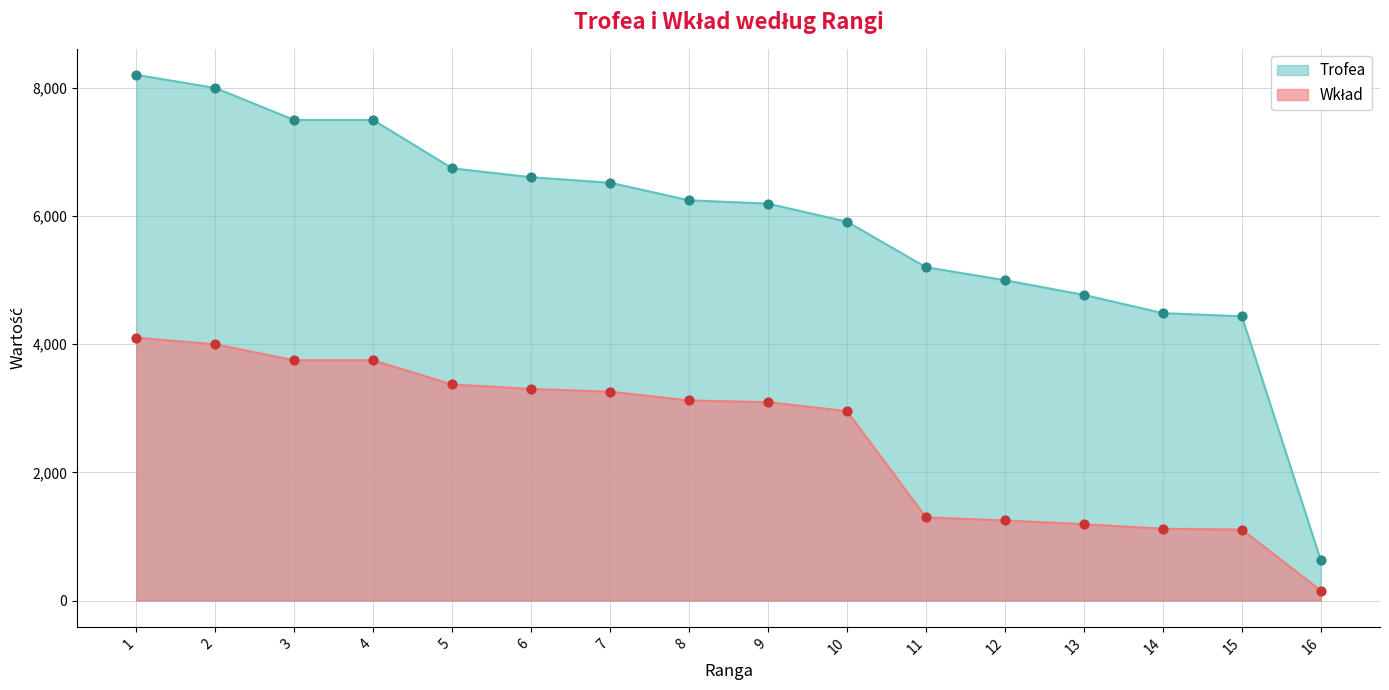

What is the total value across all series at 16?

785